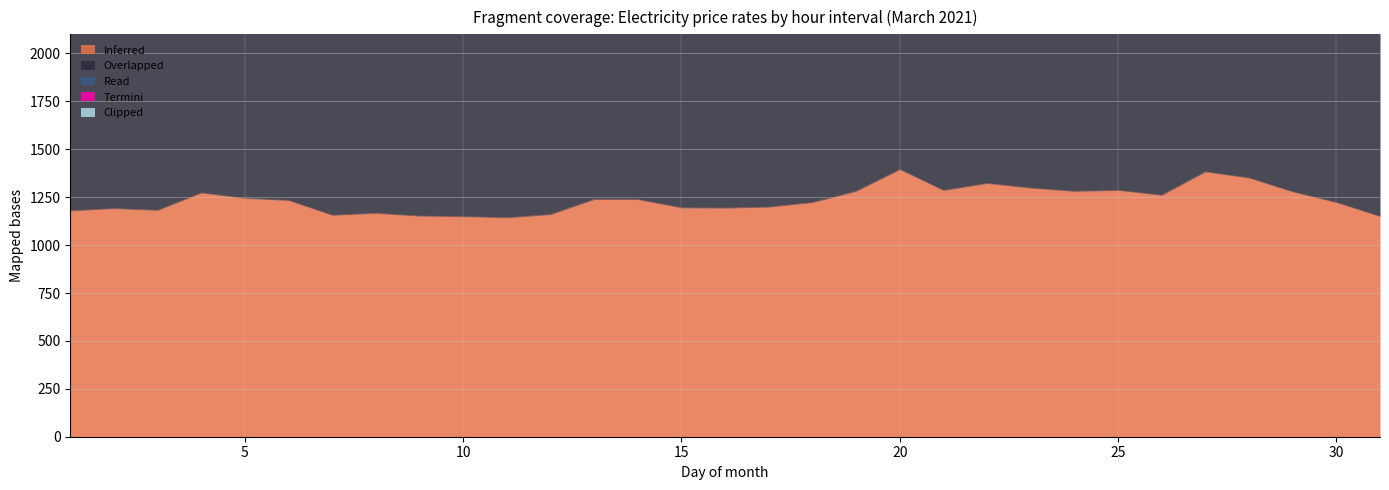

What is the difference between the highest and lowest values at 27?

5407.1